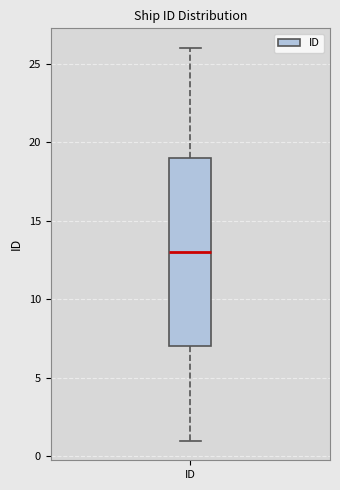

Transcribe this box plot: give where the median line is, the range the box spans, and where the two whiskers end, as read against the y-axis. The values are not printed on the chart, so give them approximately, as read against the axis.

median 13, box 7 to 19, whiskers 1 to 26